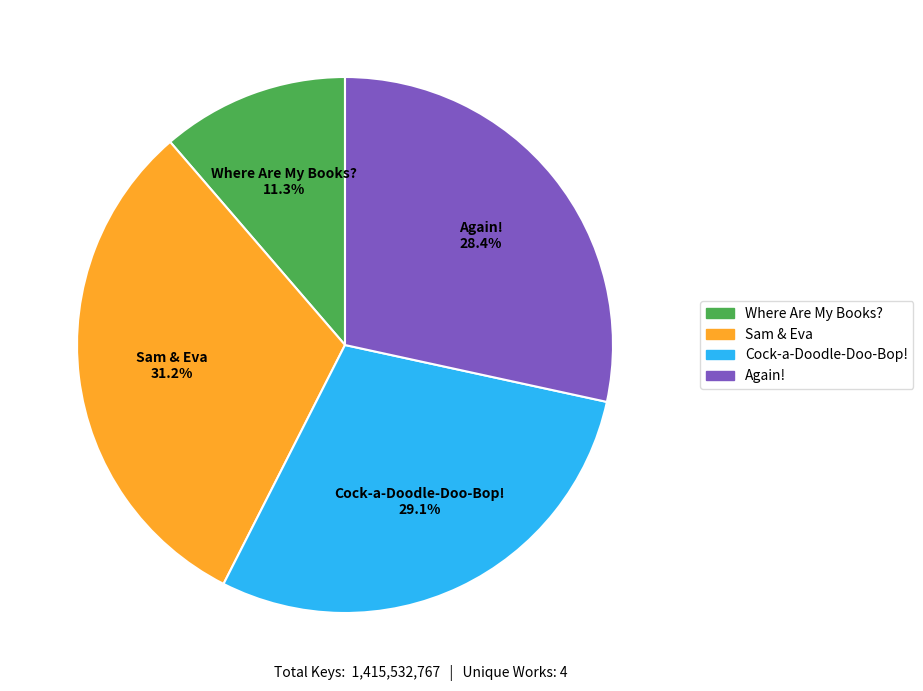

What is the largest slice in the pie chart?

Sam & Eva